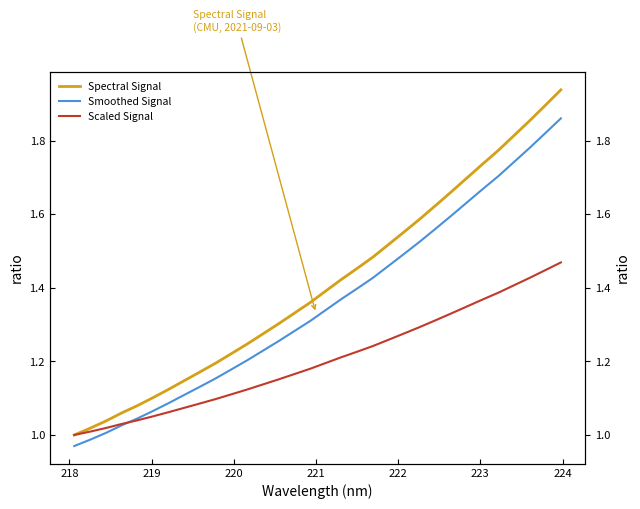

Reading right to left, extract all data points from this chart.

Spectral Signal: 1.9	1.9	1.9	1.8	1.8	1.7	1.7	1.7	1.6	1.6	1.6	1.5	1.5	1.5	1.4	1.4	1.4	1.3	1.3	1.3	1.2	1.2	1.2	1.2	1.1	1.1	1.1	1.1	1.1	1.0	1.0	1.0
Smoothed Signal: 1.9	1.8	1.8	1.7	1.7	1.7	1.6	1.6	1.6	1.5	1.5	1.5	1.4	1.4	1.4	1.3	1.3	1.3	1.3	1.2	1.2	1.2	1.2	1.1	1.1	1.1	1.1	1.0	1.0	1.0	1.0	1.0
Scaled Signal: 1.5	1.4	1.4	1.4	1.4	1.4	1.3	1.3	1.3	1.3	1.3	1.3	1.2	1.2	1.2	1.2	1.2	1.2	1.2	1.1	1.1	1.1	1.1	1.1	1.1	1.1	1.1	1.0	1.0	1.0	1.0	1.0